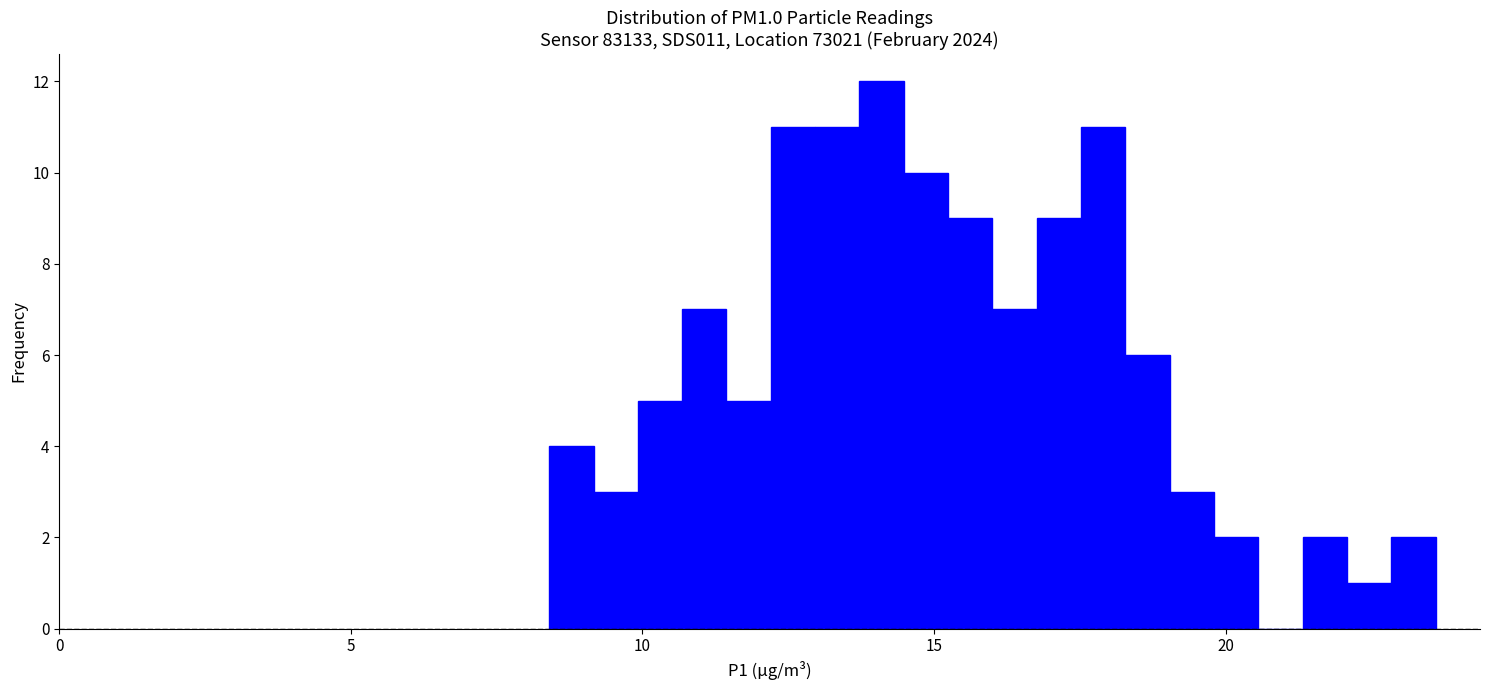

Read against the x-axis, roughly where is the centre of the tallest bar?

14.0